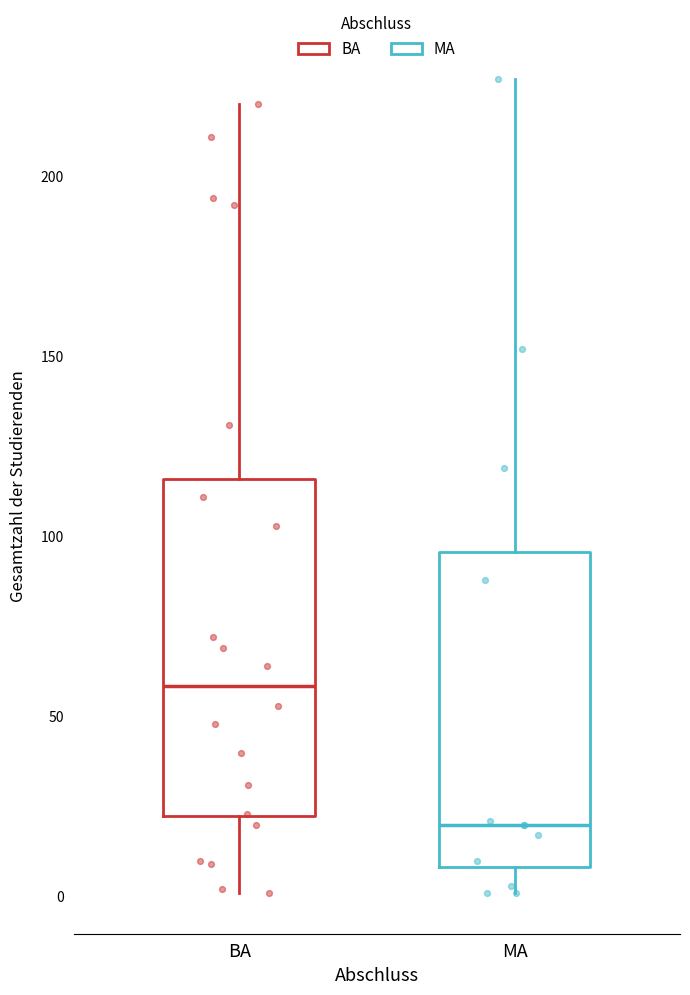

Comparing the boxes themselves (not the whiskers), which one is the tallest?

BA